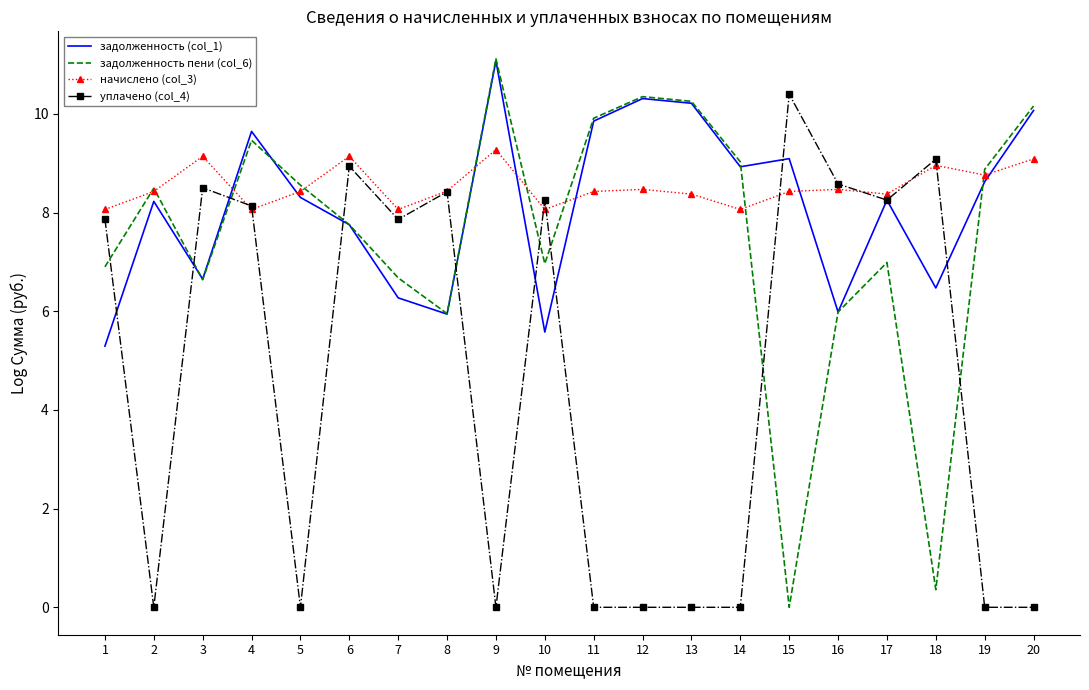

Which series has the largest range (max minus min)?

задолженность пени (col_6)